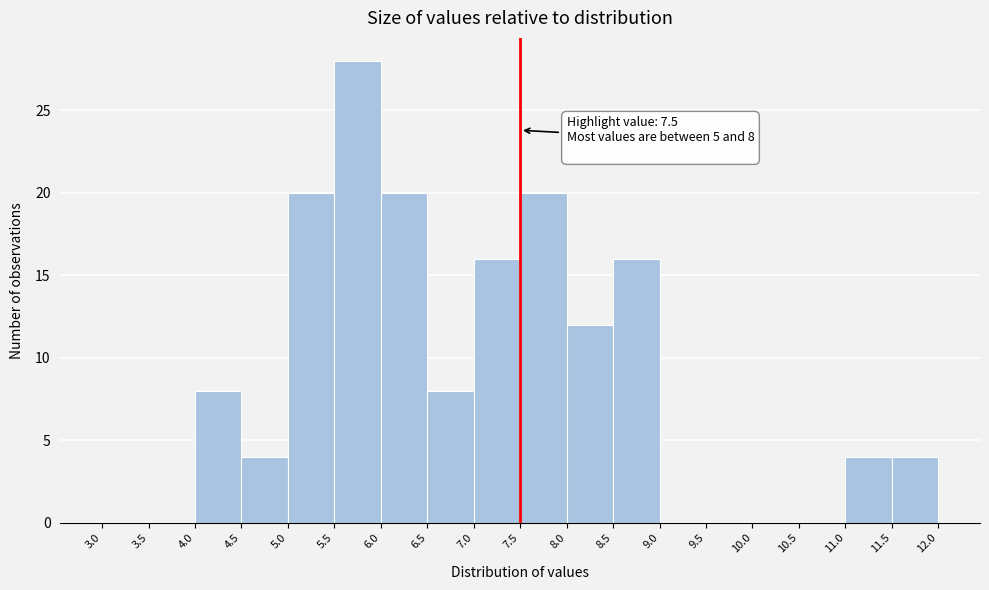

Which range on the x-axis has the tallest bar?

5.5 to 6.0